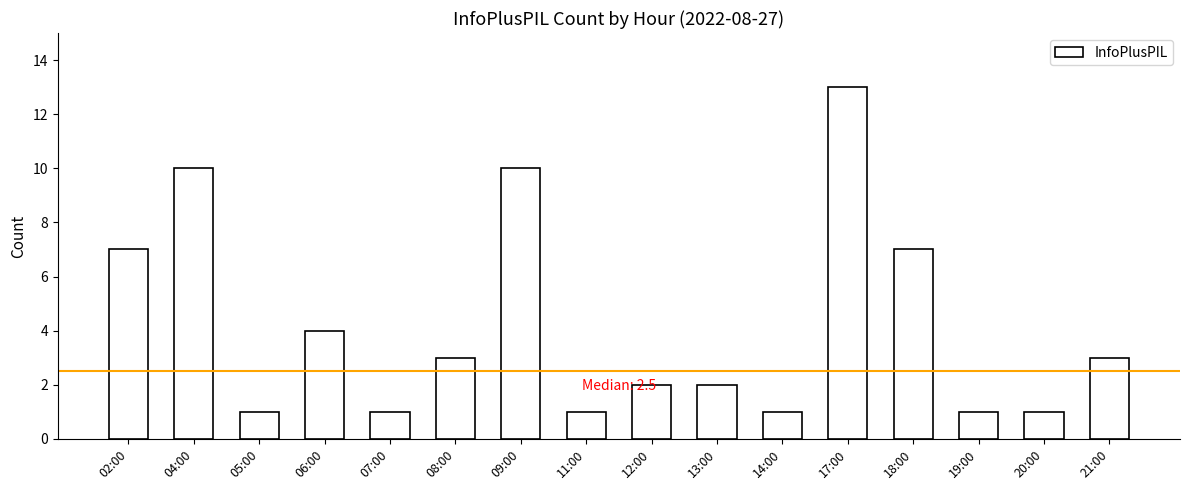

What is the maximum value shown in the chart?

13